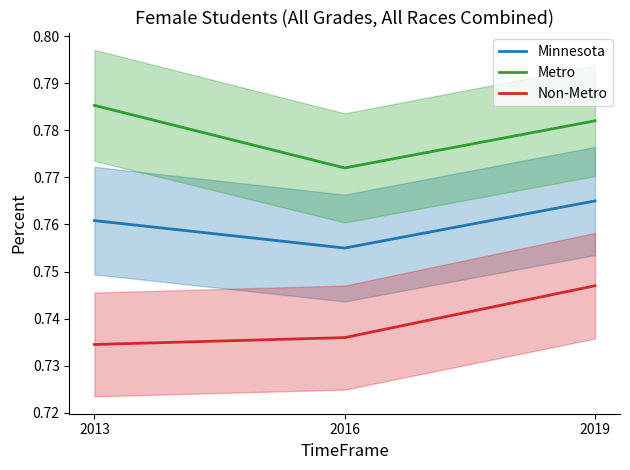

What is the total value across all series at 2019?

2.3